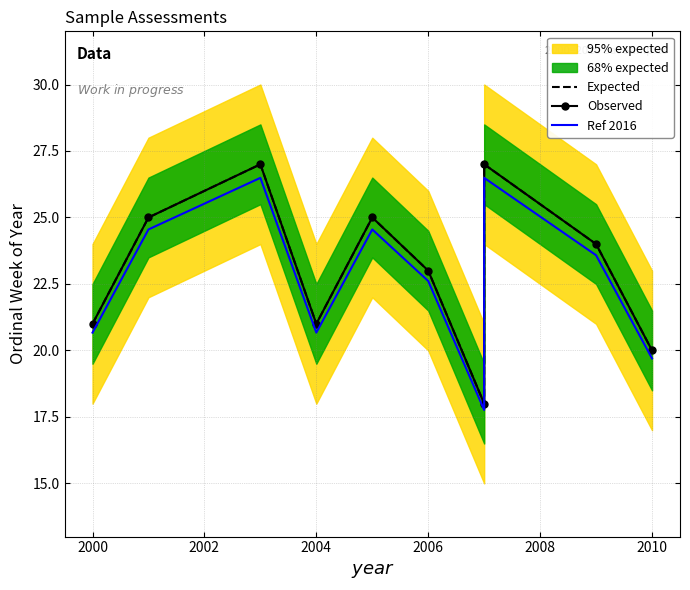

How many values in the Ref 2016 series exceed 23?

5